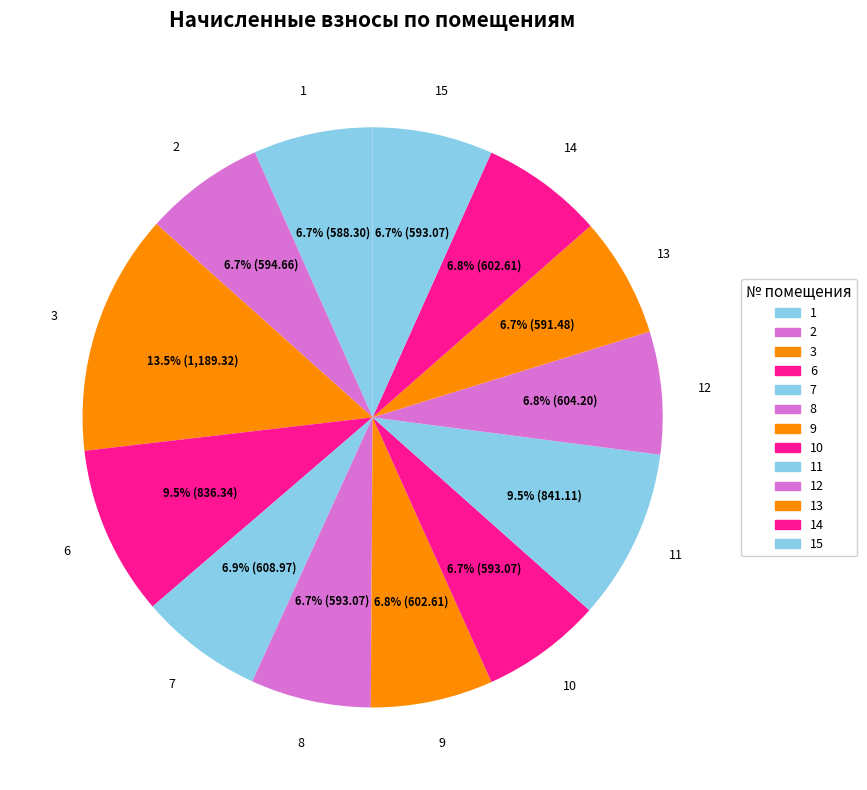

How many segments does this pie chart have?

13